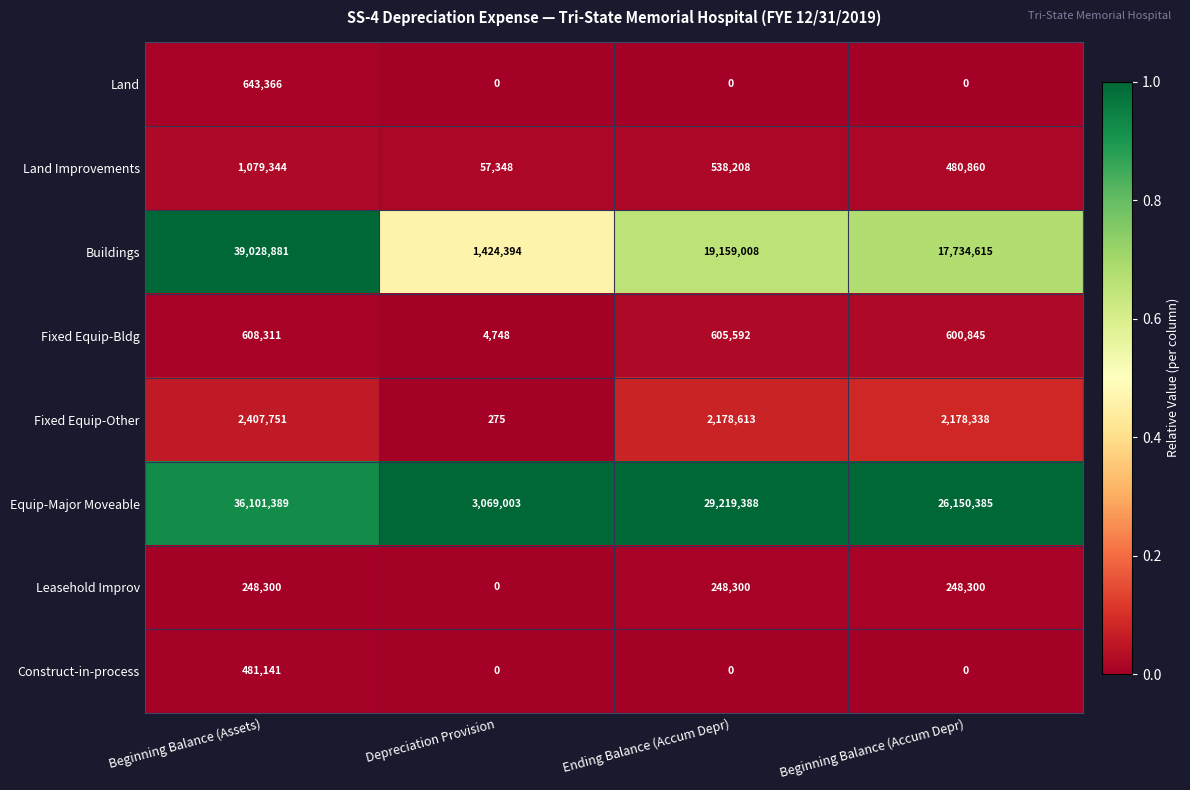

At which category is the sum across all series the highest?

Beginning Balance (Assets)